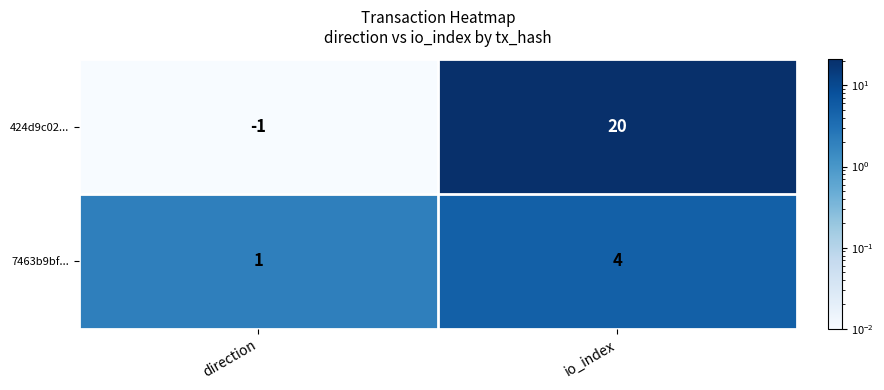

Reading left to right, extract all data points from this chart.

424d9c02...: -1	20
7463b9bf...: 1	4